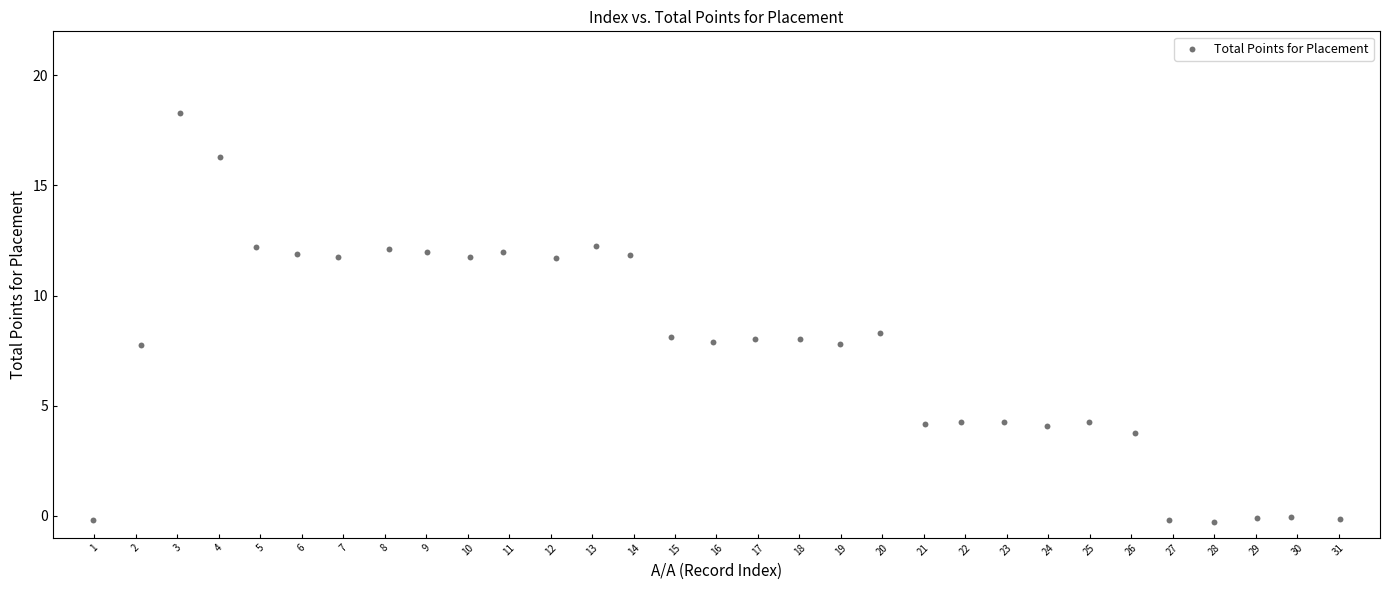

What is the range of Y values (max minus min)?

18.5